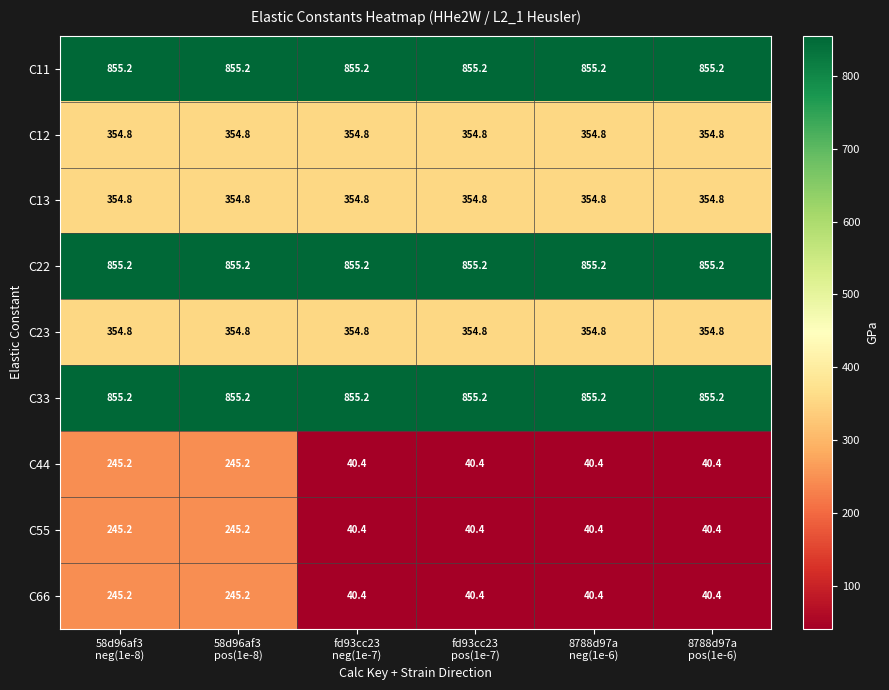

What is the smallest value displayed?

40.4